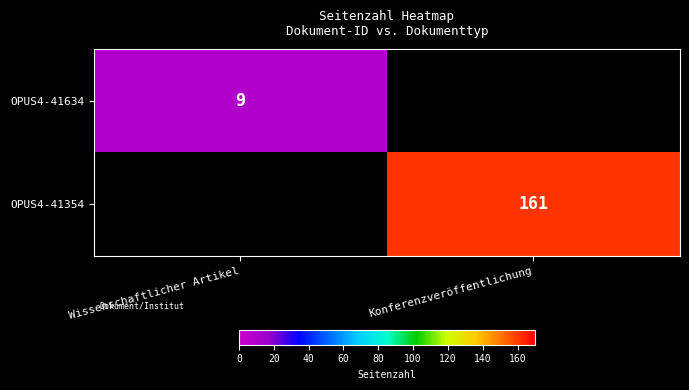

The value of OPUS4-41354 at Konferenzveröffentlichung is 161. True or false?

True